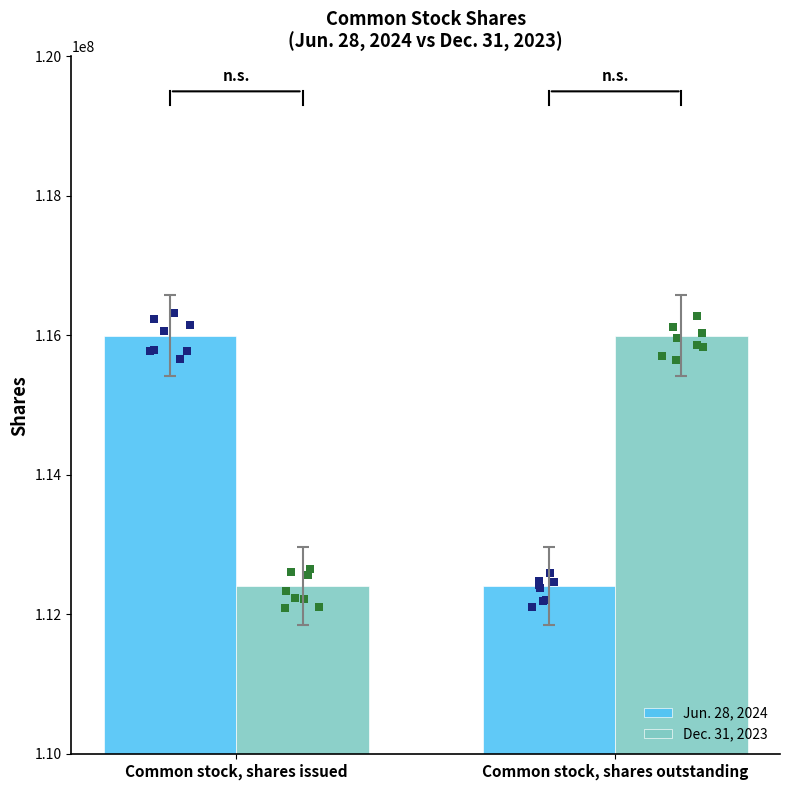

At how many categories does at least one series exceed 114115789?

2